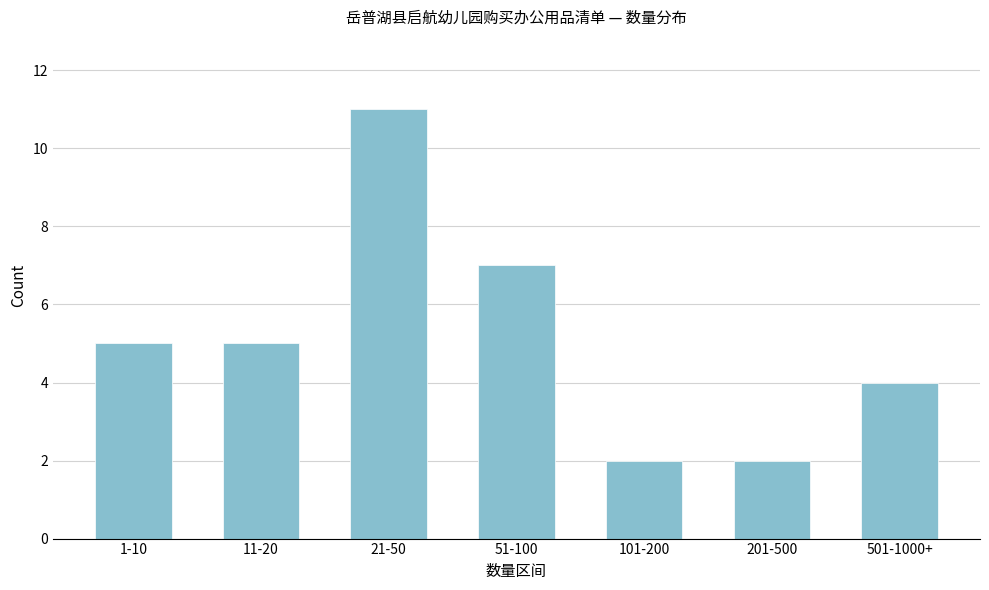

Reading right to left, transcribe all the data shown in this chart.

4	2	2	7	11	5	5